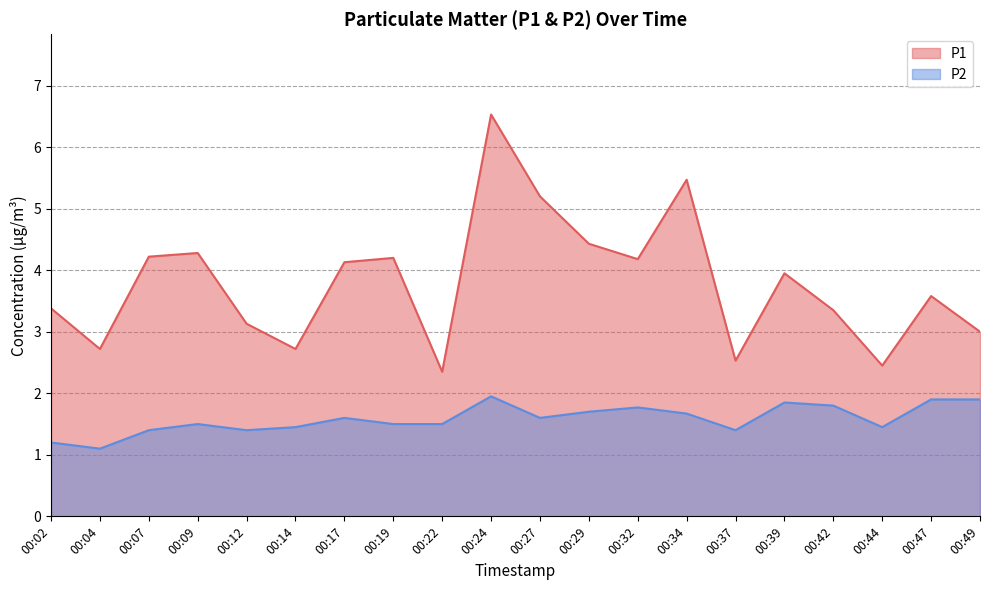

At 00:47, list the series in order from smallest to largest.

P2, P1